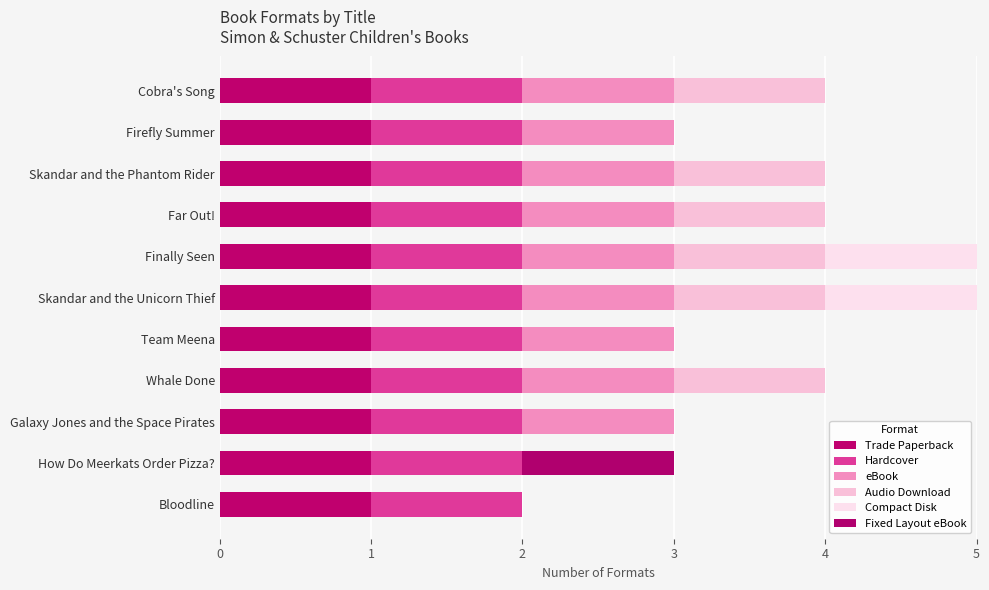

Count the number of categories in the chart.

11